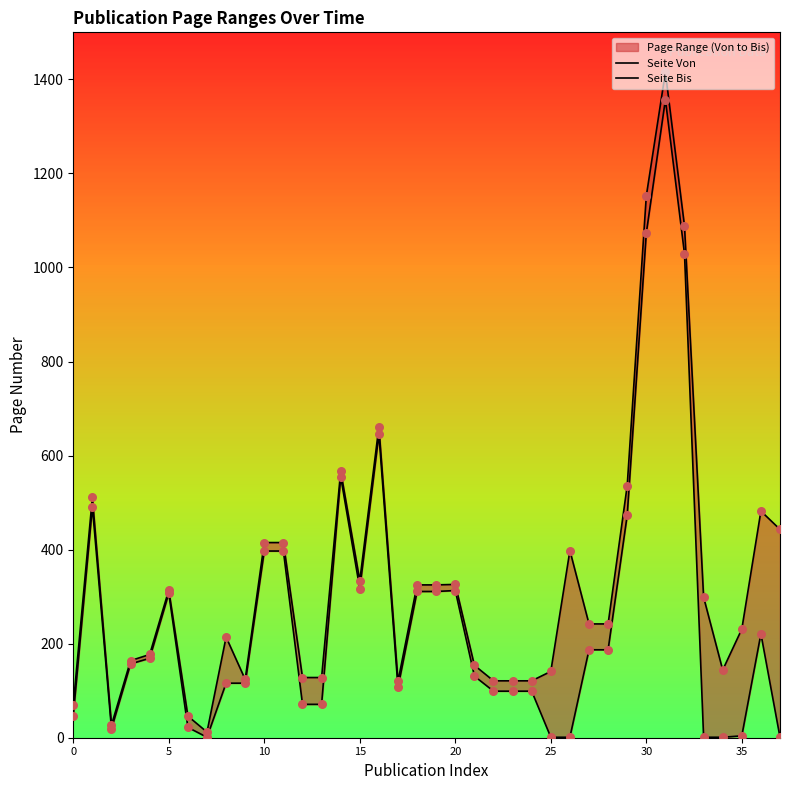

Which series contains the highest Y value?

Seite Bis